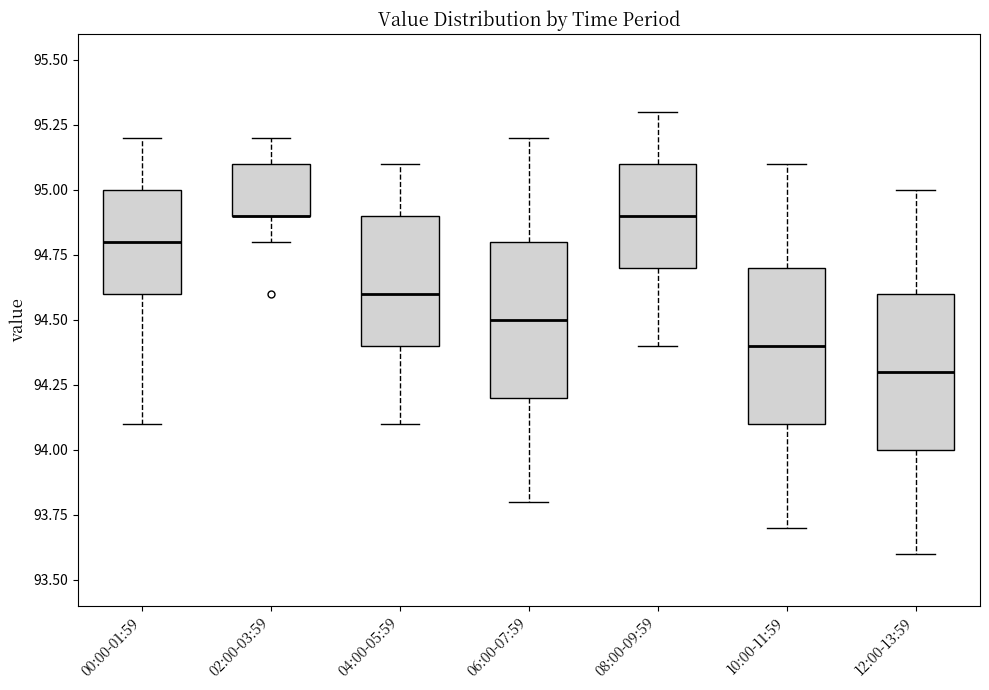

Reading left to right, transcribe this box plot: for each box, give where its median line is, the range the box spans, and where its two whiskers end, as read against the y-axis. The values are not printed on the chart, so give them approximately, as read against the axis.

00:00-01:59: median 94.8, box 94.6 to 95.0, whiskers 94.1 to 95.2
02:00-03:59: median 94.9 (drawn on the box's lower edge), box 94.9 to 95.1, whiskers 94.8 to 95.2
04:00-05:59: median 94.6, box 94.4 to 94.9, whiskers 94.1 to 95.1
06:00-07:59: median 94.5, box 94.2 to 94.8, whiskers 93.8 to 95.2
08:00-09:59: median 94.9, box 94.7 to 95.1, whiskers 94.4 to 95.3
10:00-11:59: median 94.4, box 94.1 to 94.7, whiskers 93.7 to 95.1
12:00-13:59: median 94.3, box 94.0 to 94.6, whiskers 93.6 to 95.0